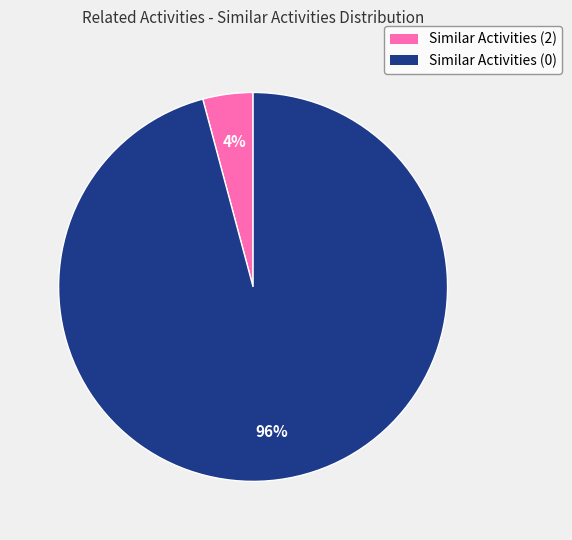

To the nearest percent, what is the difference between the largest and smallest slice percentages?

92%